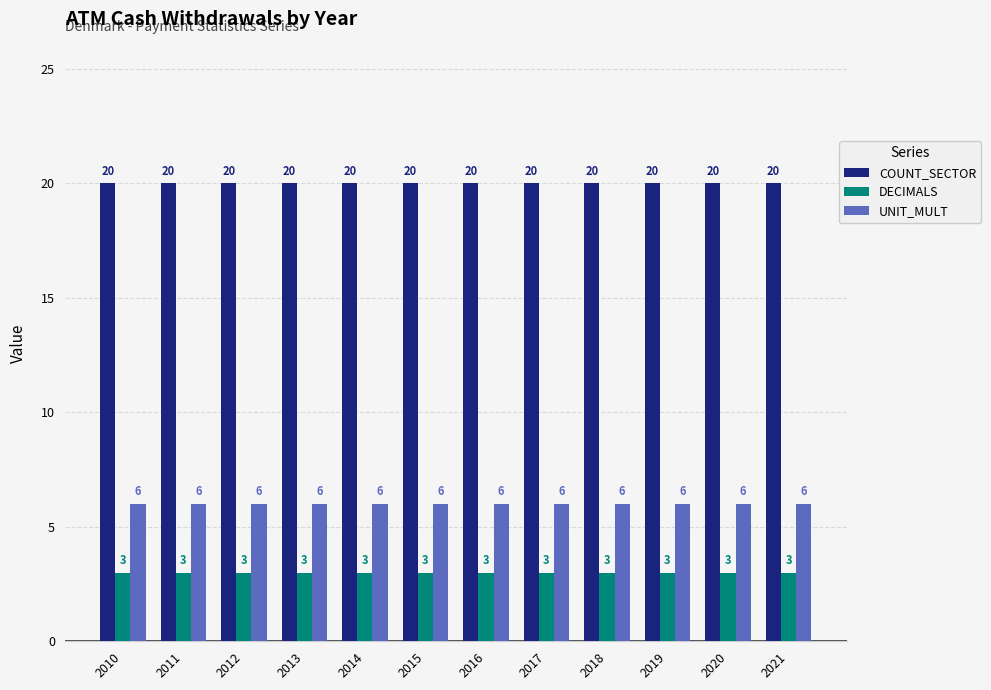

How many bars are there in each group?

3